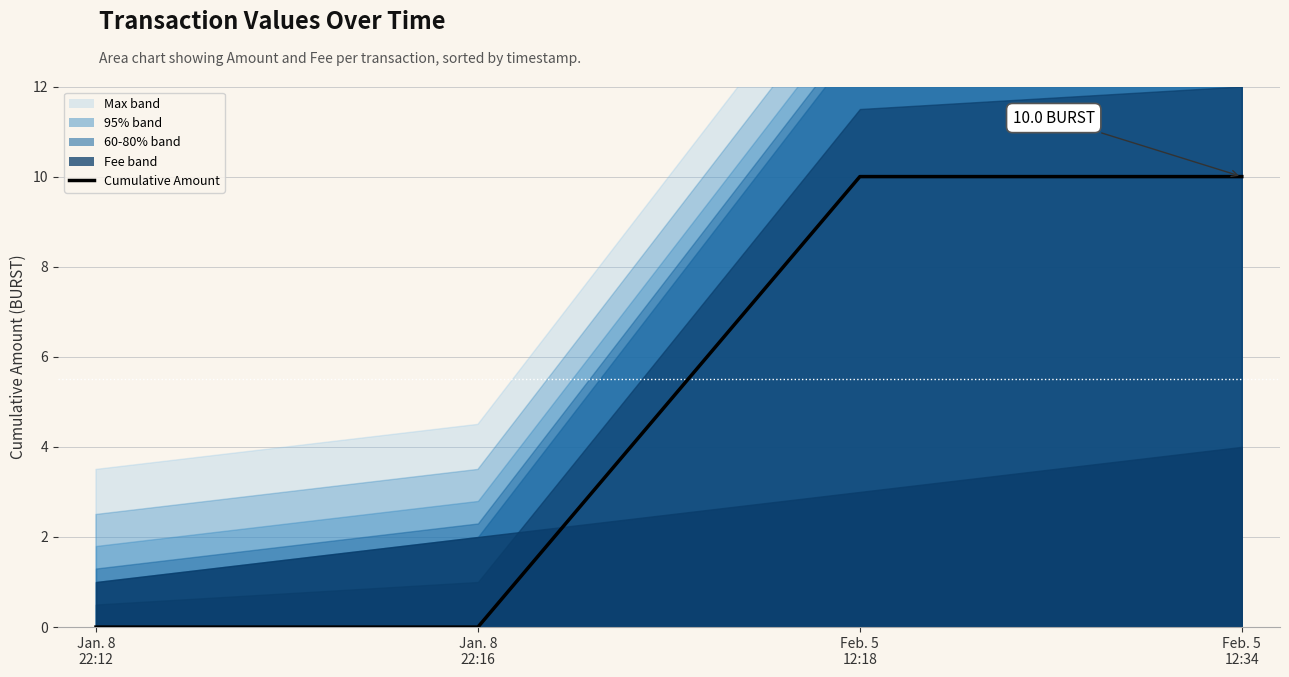

What is the difference between the values at Jan. 8
22:16 and Feb. 5
12:34?

10